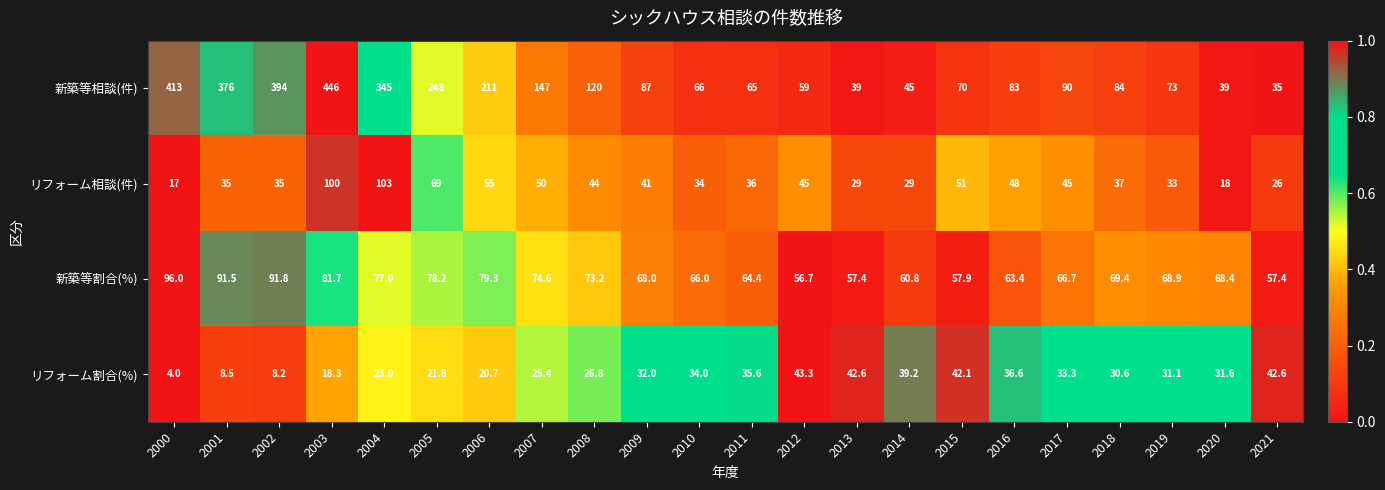

What is the lowest value of the 新築等相談(件) series?

35.0